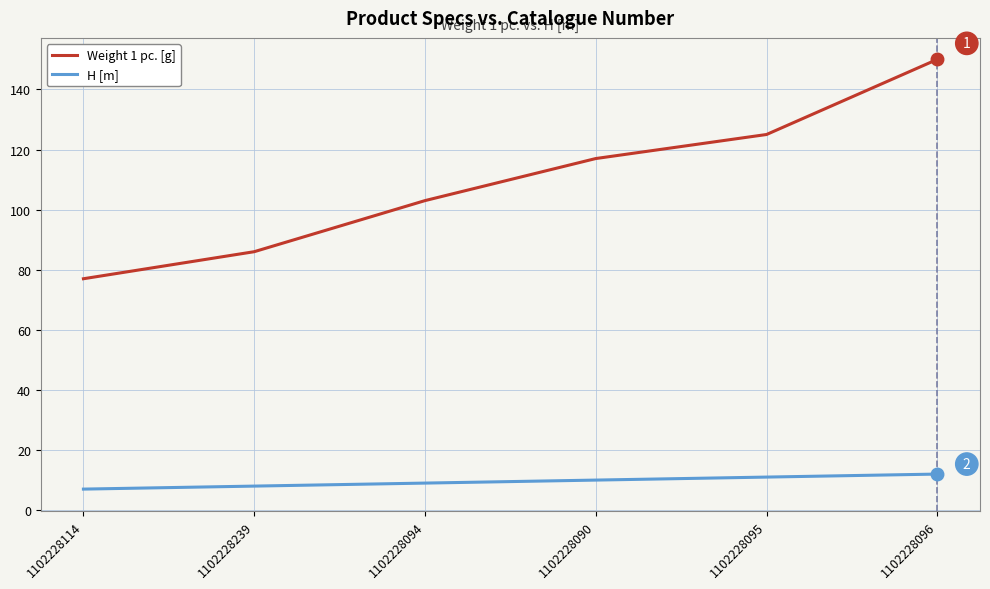

How many lines are shown in the chart?

2